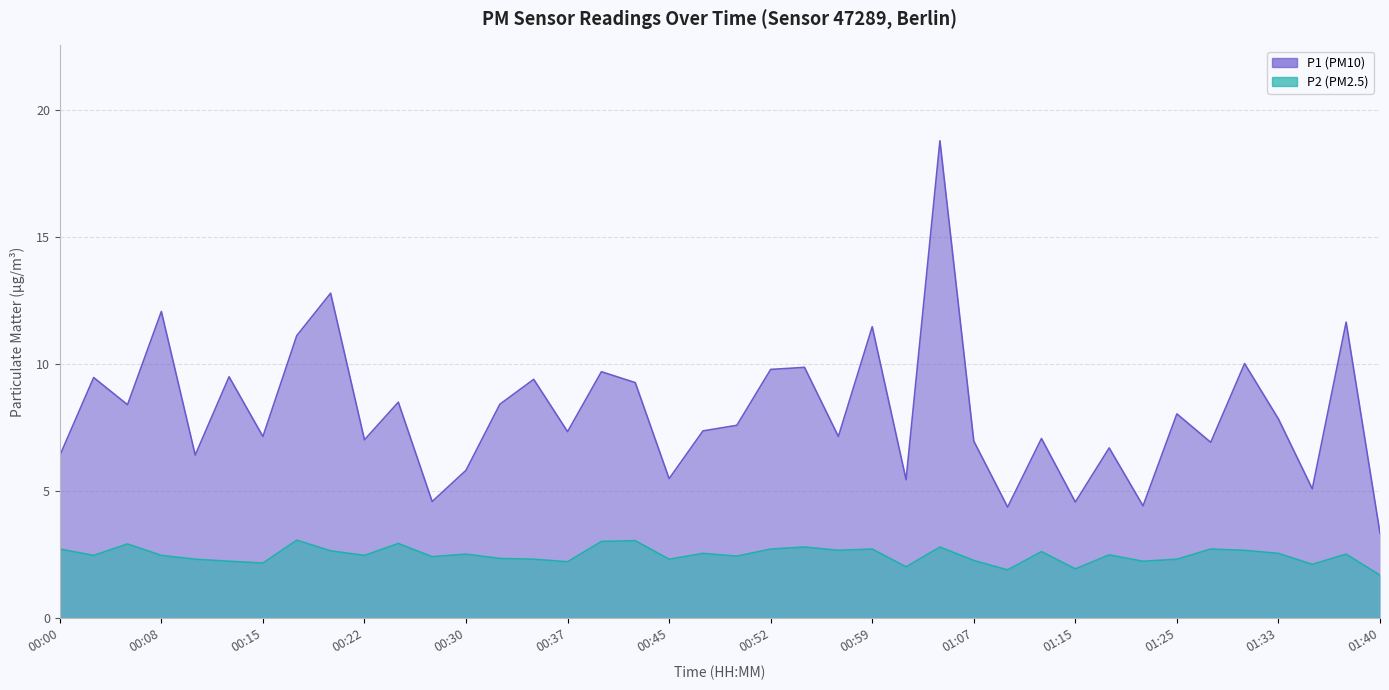

Which category has the lowest value in the P2 series?

01:40